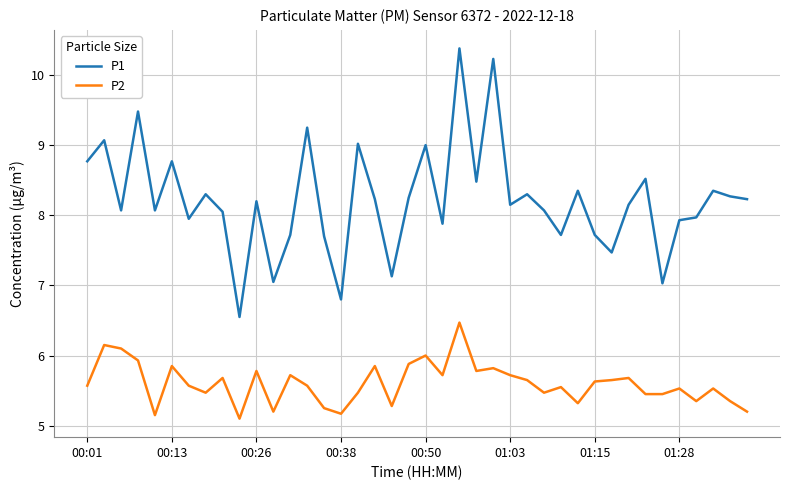

What is the difference between the maximum and second lowest values in the P2 series?

1.3